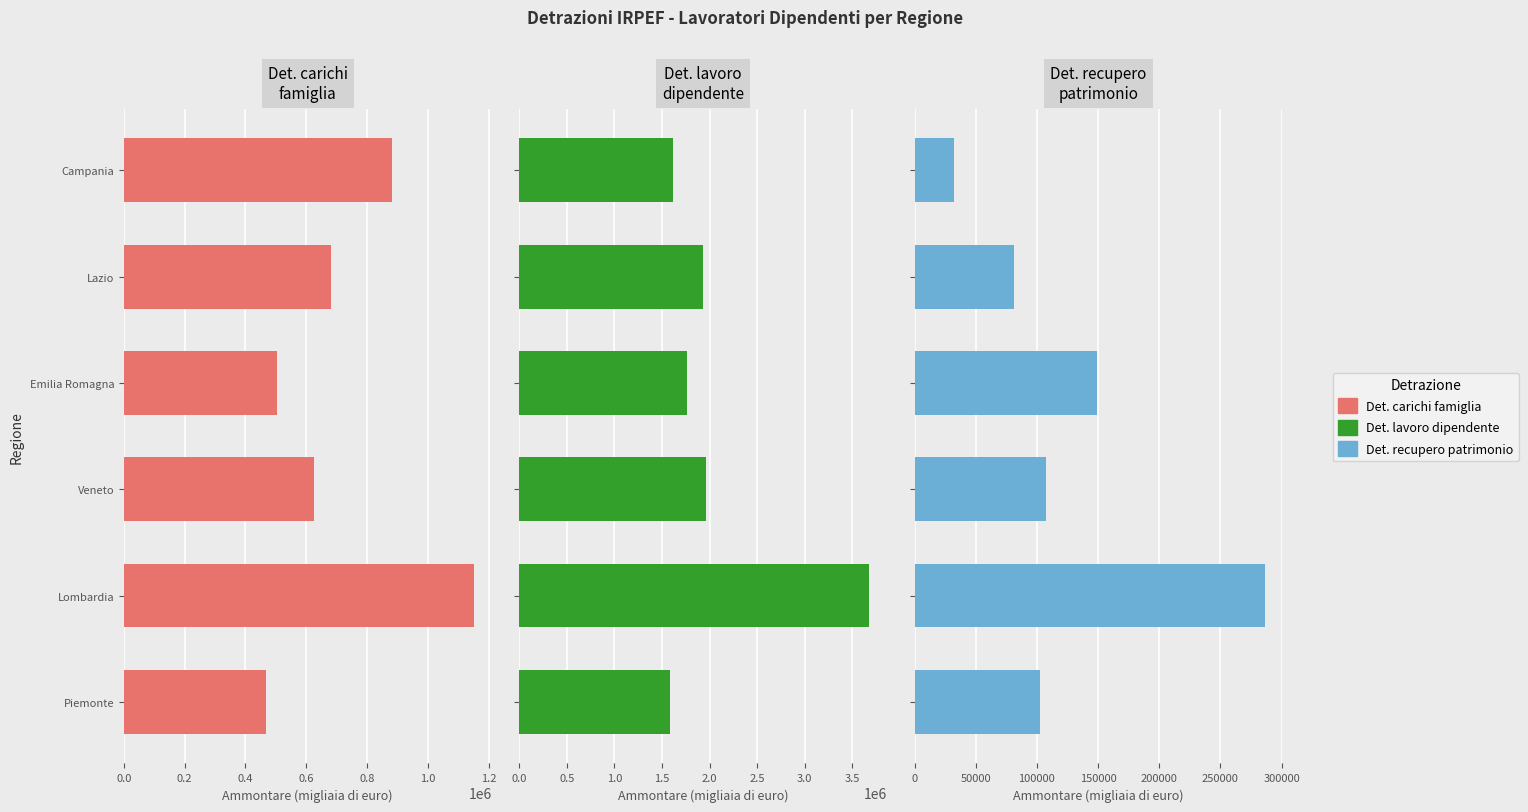

What is the maximum value for Det. recupero patrimonio (Ammontare)?

286182